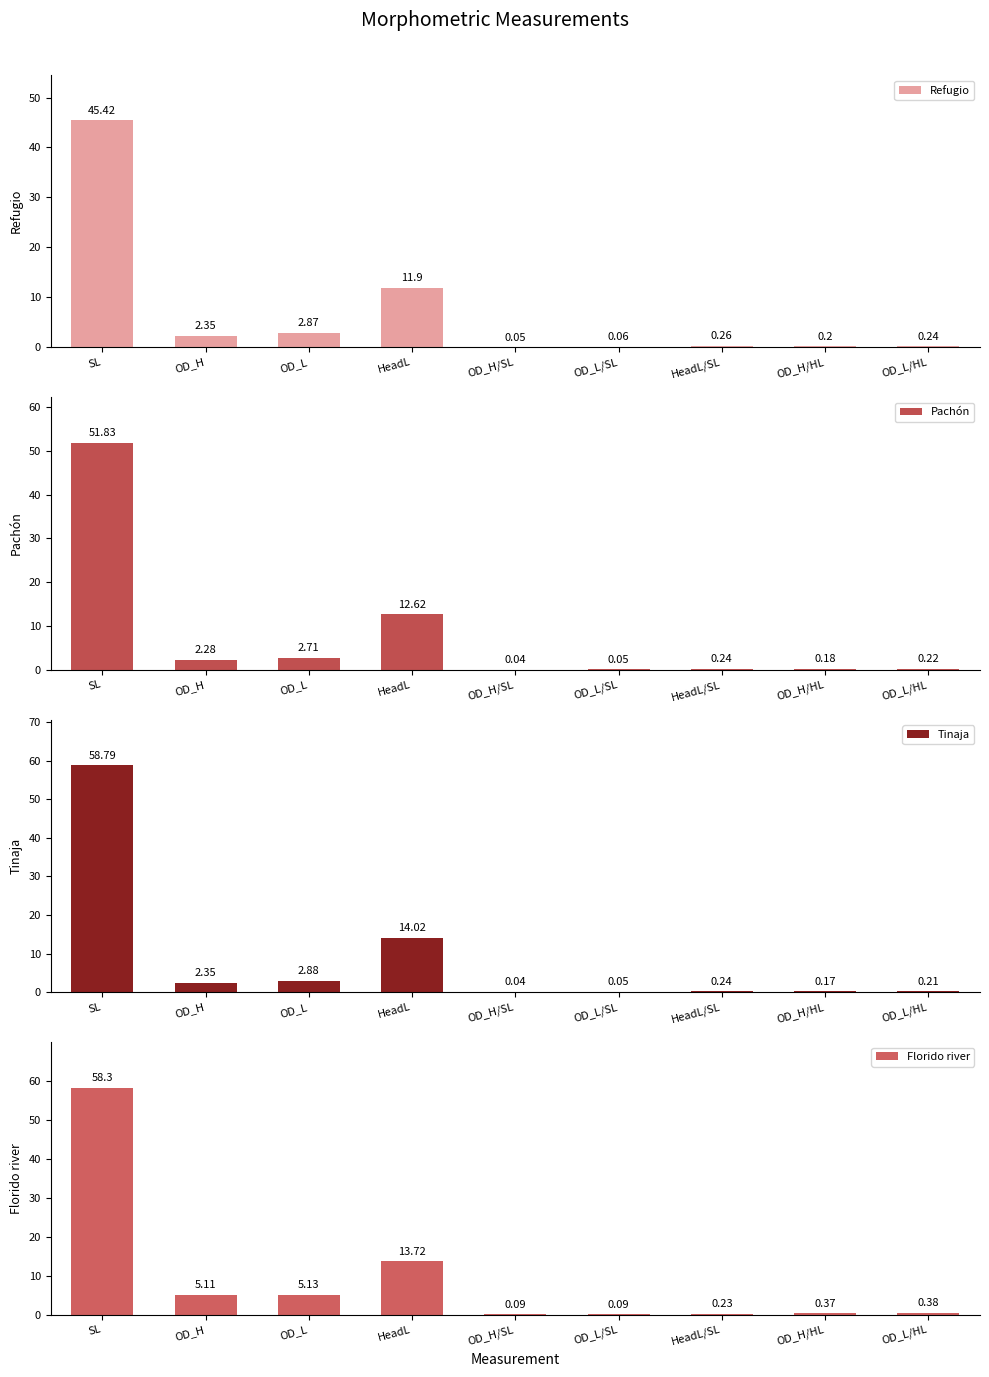

What are all the series names shown in the legend?

Refugio, Pachón, Tinaja, Florido river